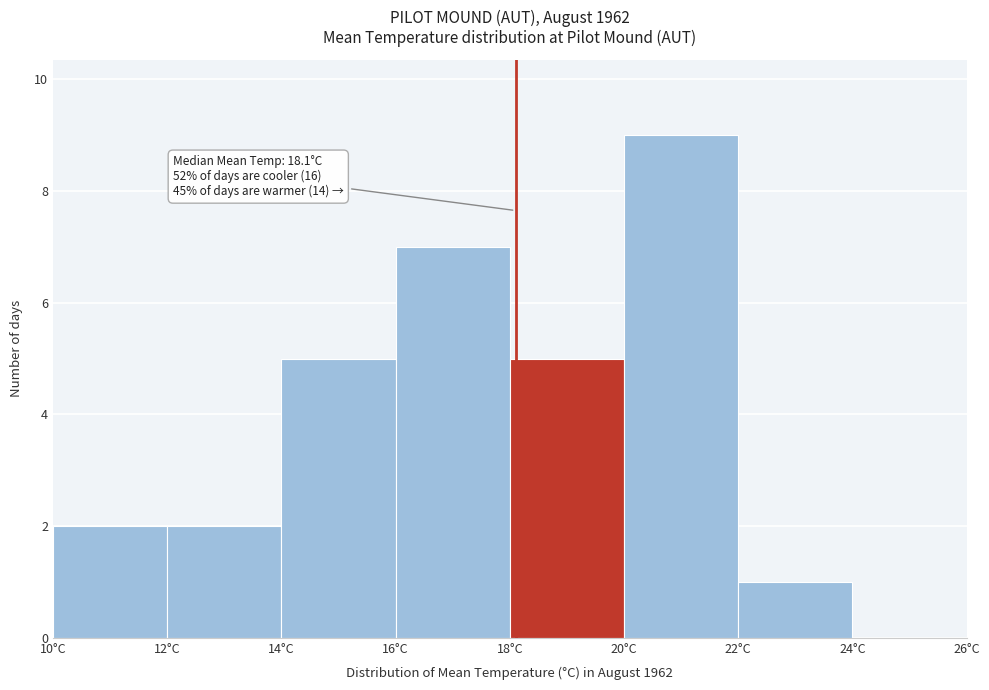

Over which range of the x-axis is the bar tallest?

20 to 22